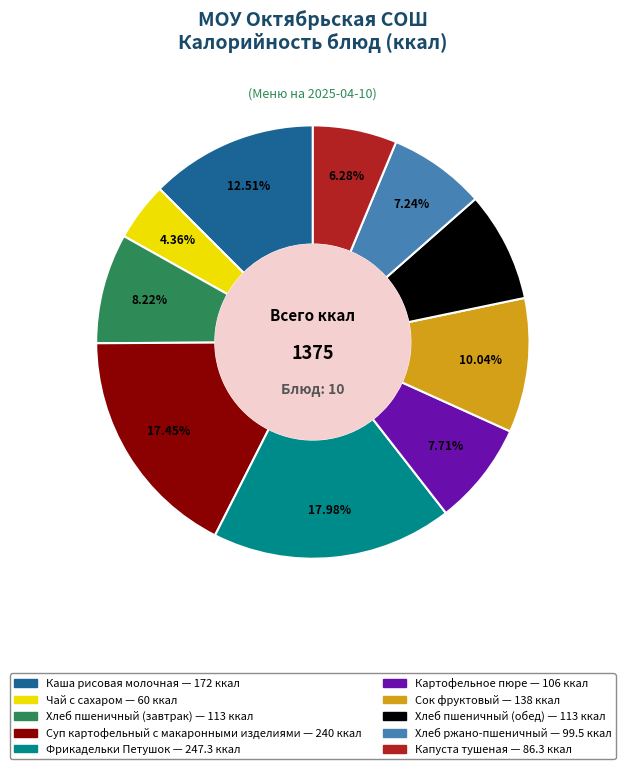

Which slice is the smallest?

Чай с сахаром